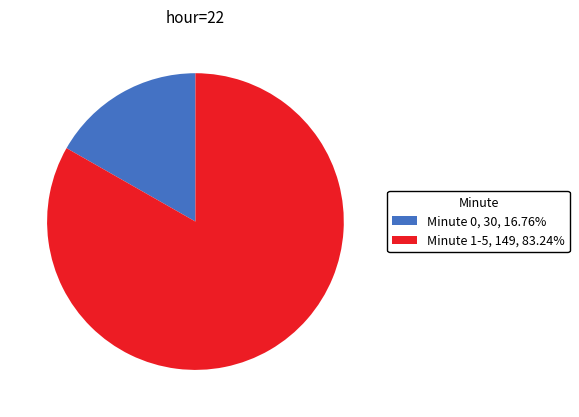

Is Minute 1-5, 149, 83.24% the majority of the pie?

Yes